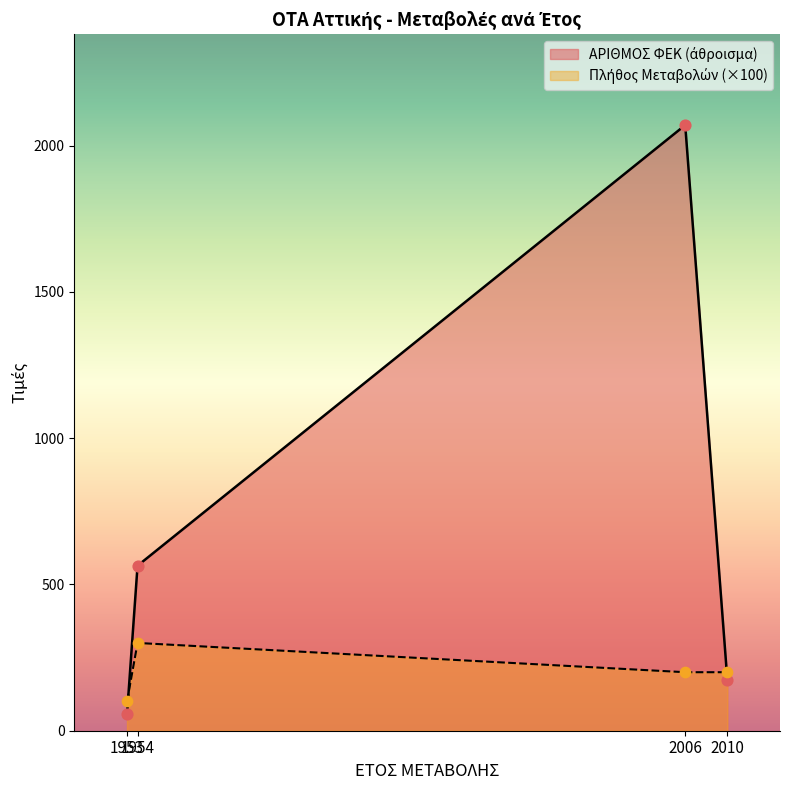

Which series contains the lowest Y value?

ΑΡΙΘΜΟΣ ΦΕΚ